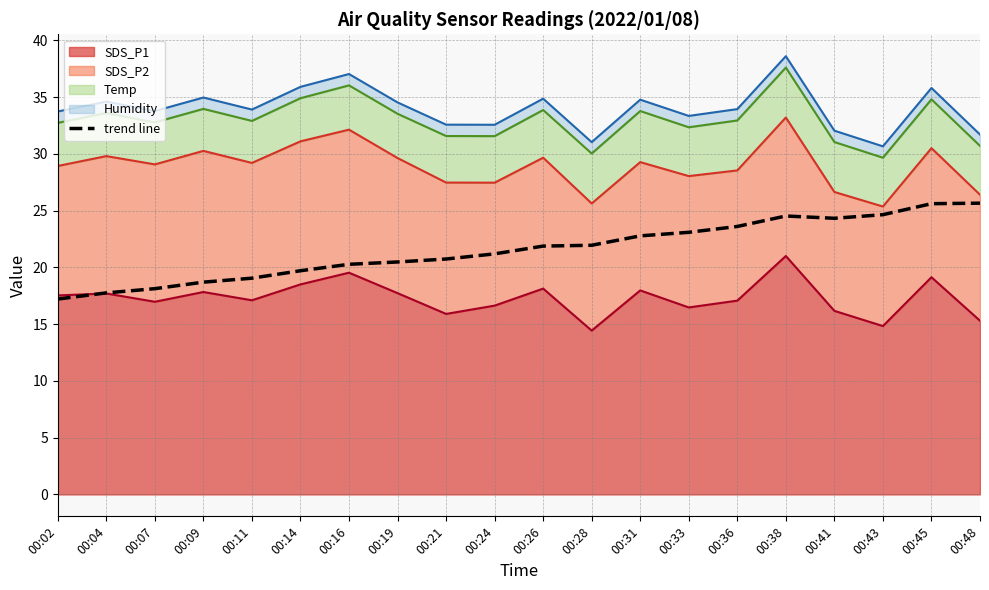

The value at 00:36 is 23.6. True or false?

True